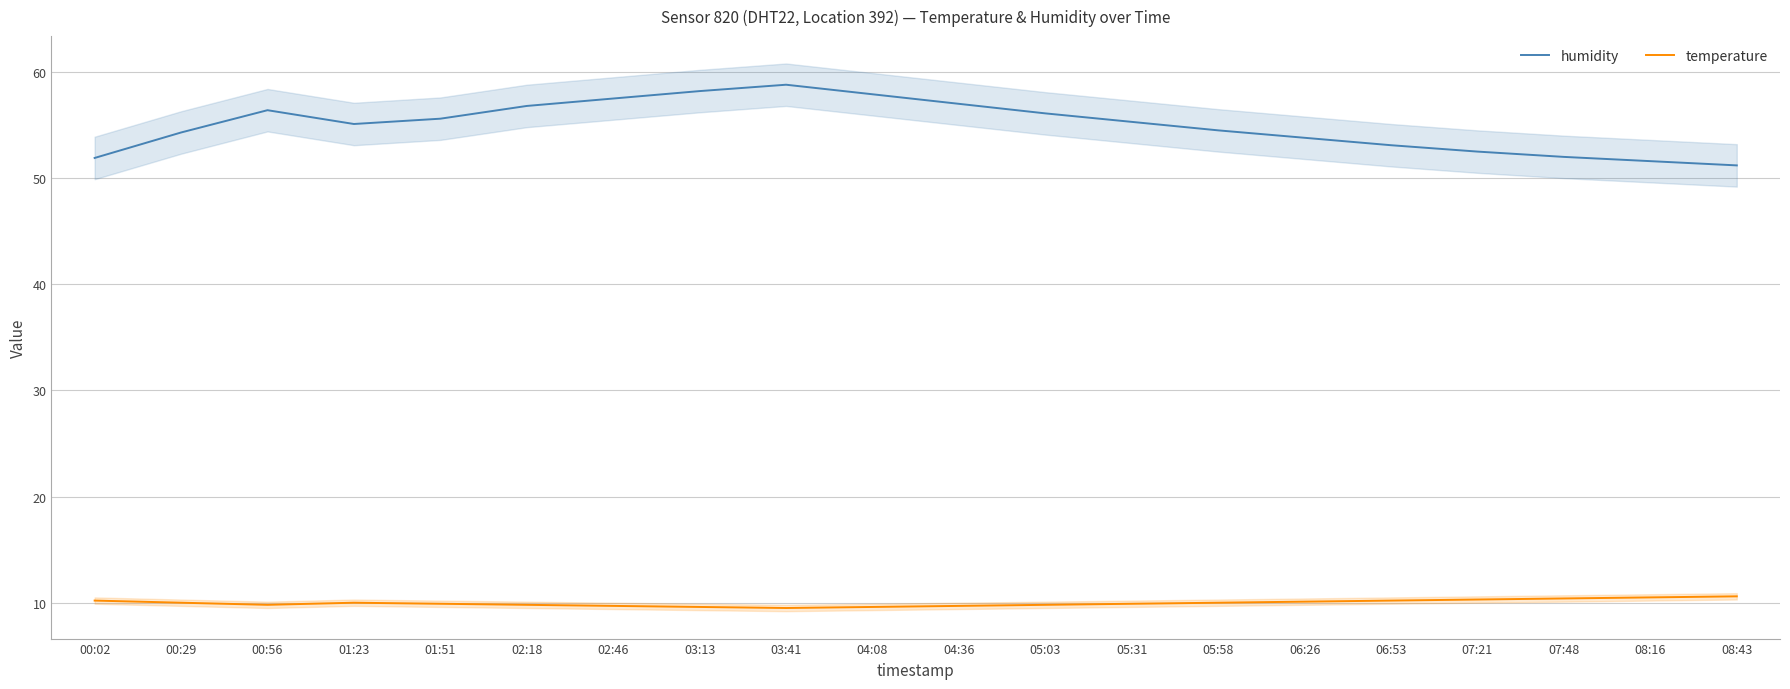

True or false: temperature has a value of 10.6 at 08:43.

True